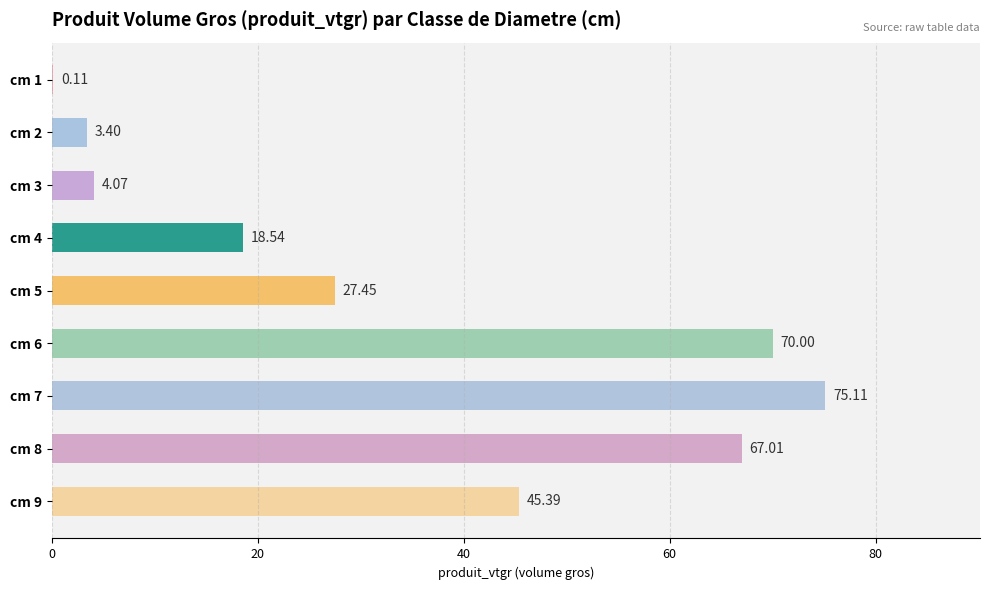

What is the ratio of the value at cm 5 to the value at cm 9?

0.6